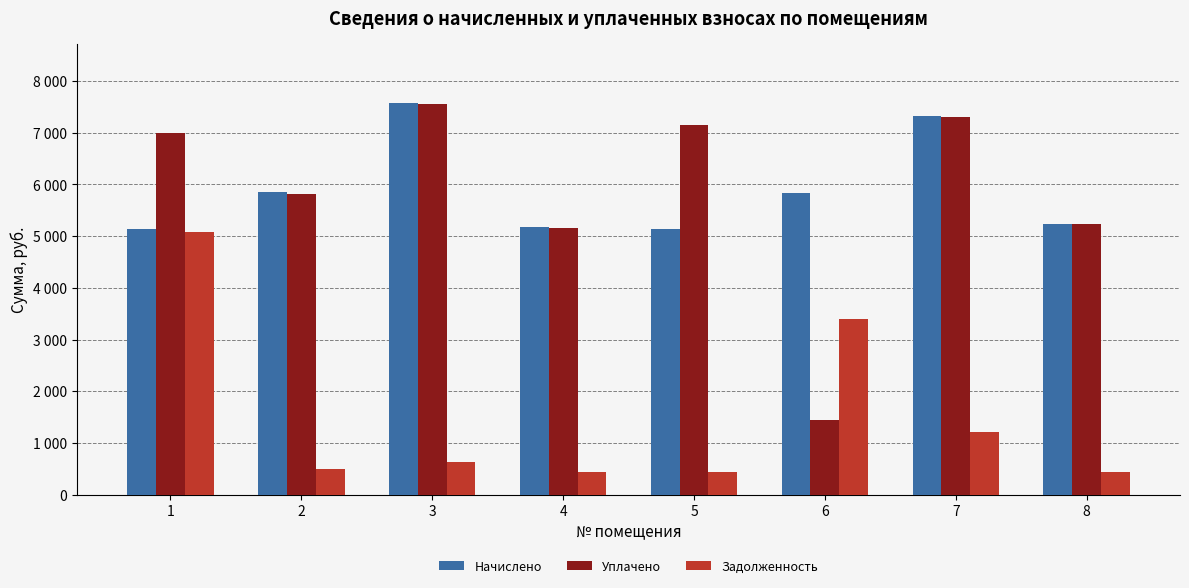

What are all the series names shown in the legend?

Начислено, Уплачено, Задолженность